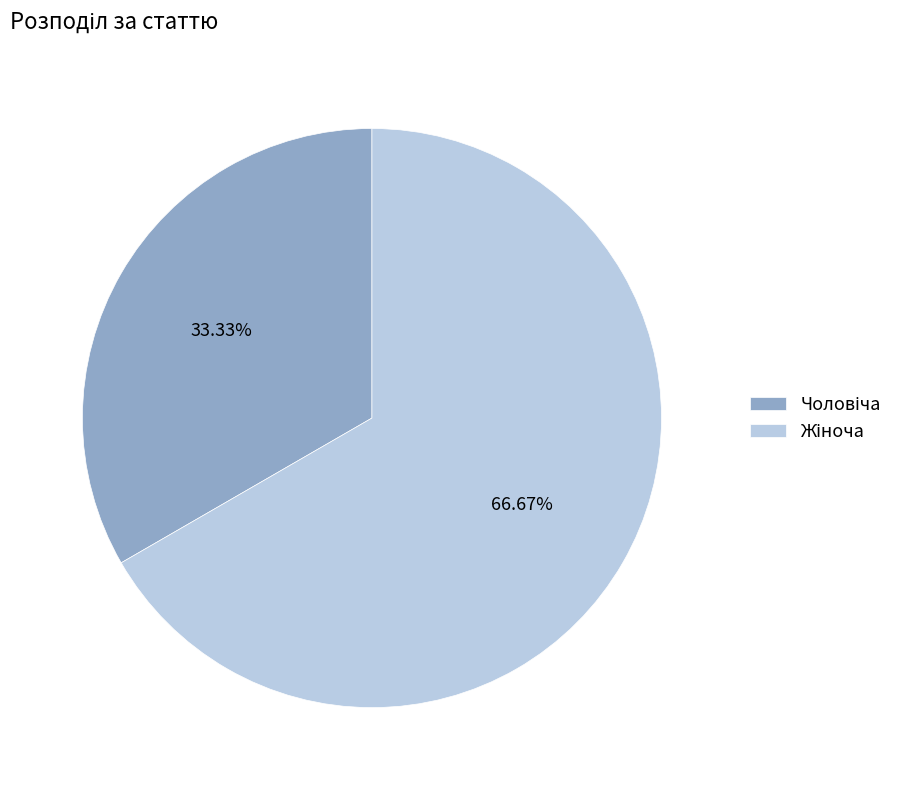

Is there any slice that represents more than half of the pie?

Yes